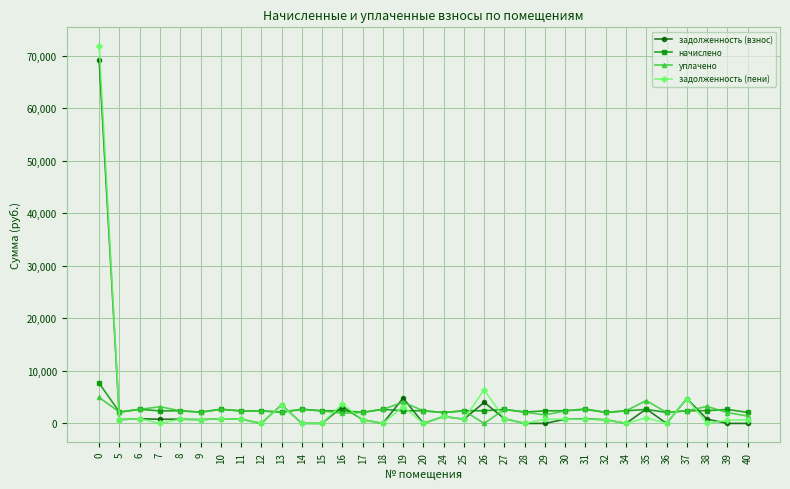

What is the value of the задолженность (пени) point at the 20th from the left?

6420.3